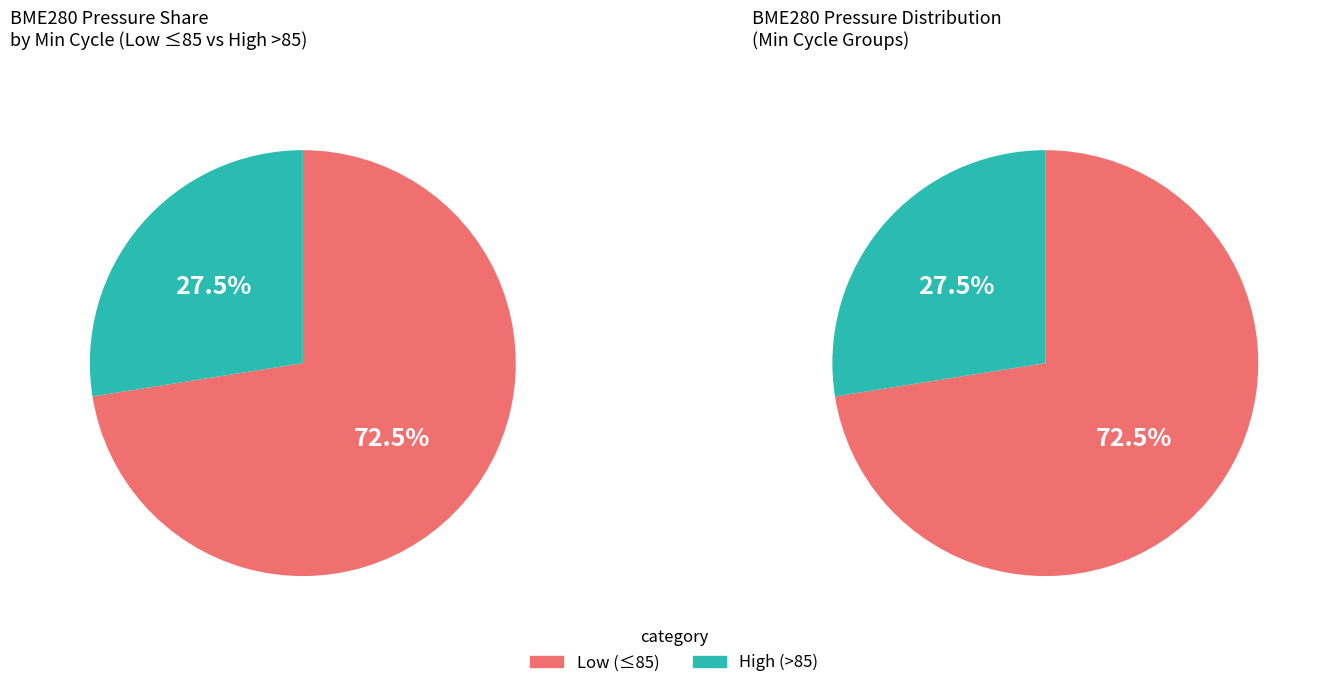

The 84 slice represents 17% of the pie. True or false?

False